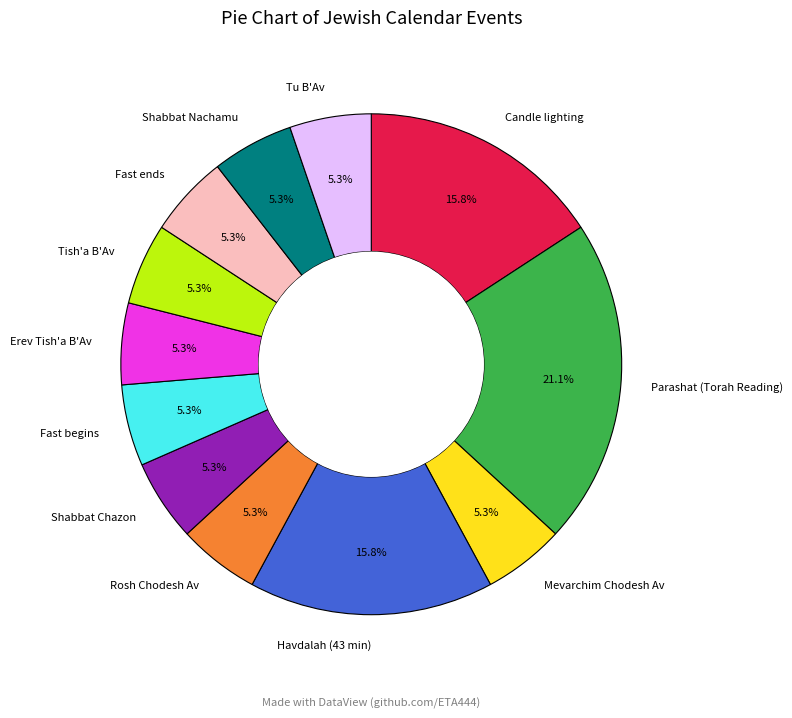

True or false: Candle lighting accounts for 16% of the total.

True